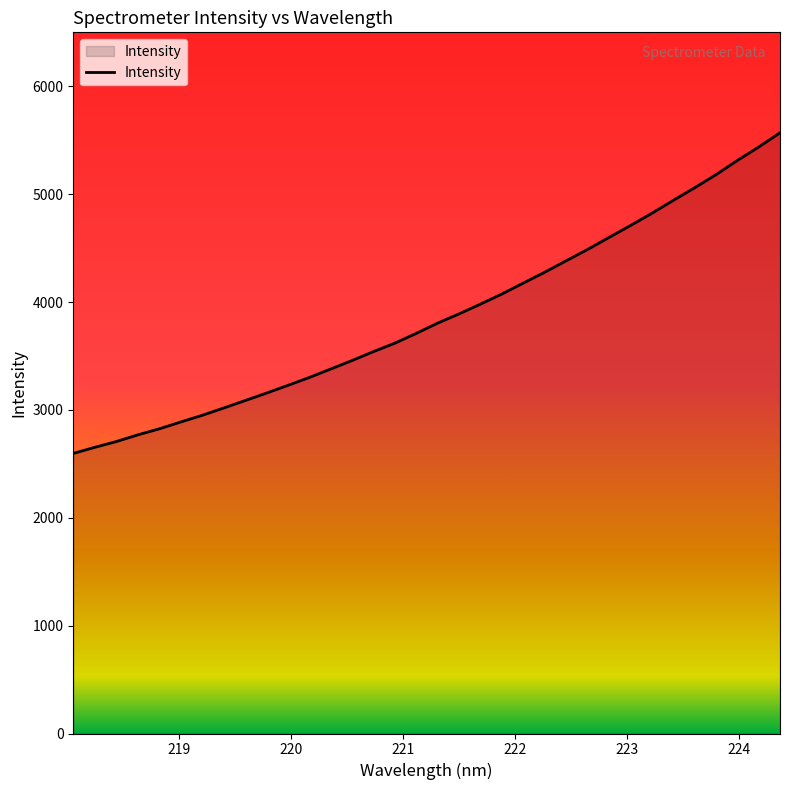

What is the difference between the maximum and minimum values?

2972.7